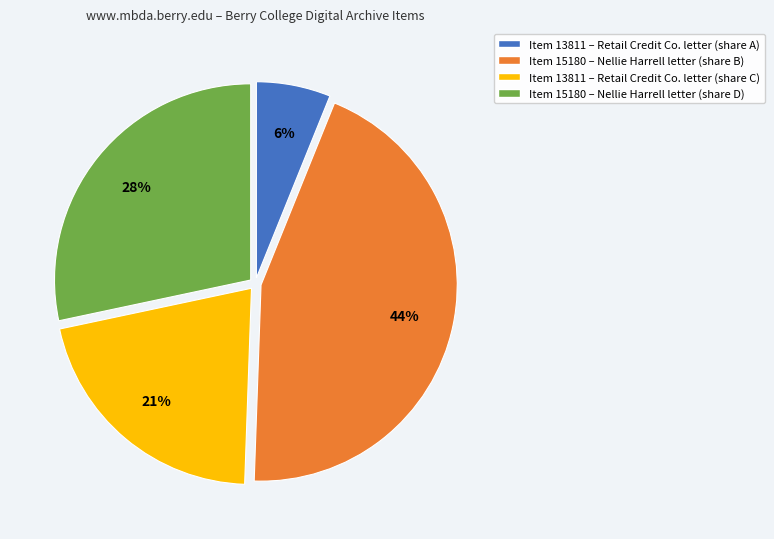

Is there any slice that represents more than half of the pie?

No